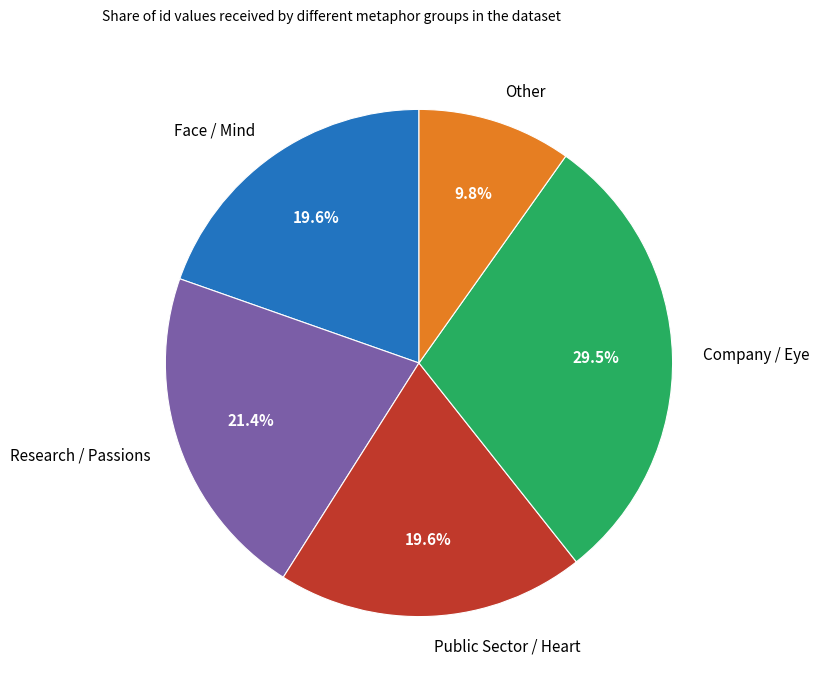

What percentage do Company / Eye and Face / Mind together represent?

49.1%